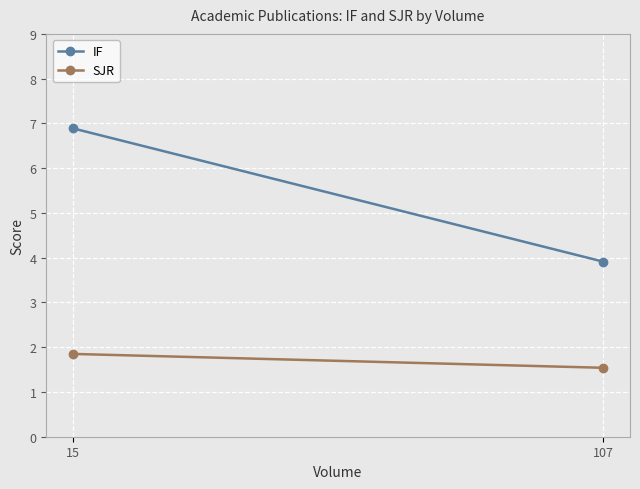

Reading right to left, transcribe all the data shown in this chart.

IF: 3.9	6.9
SJR: 1.5	1.9